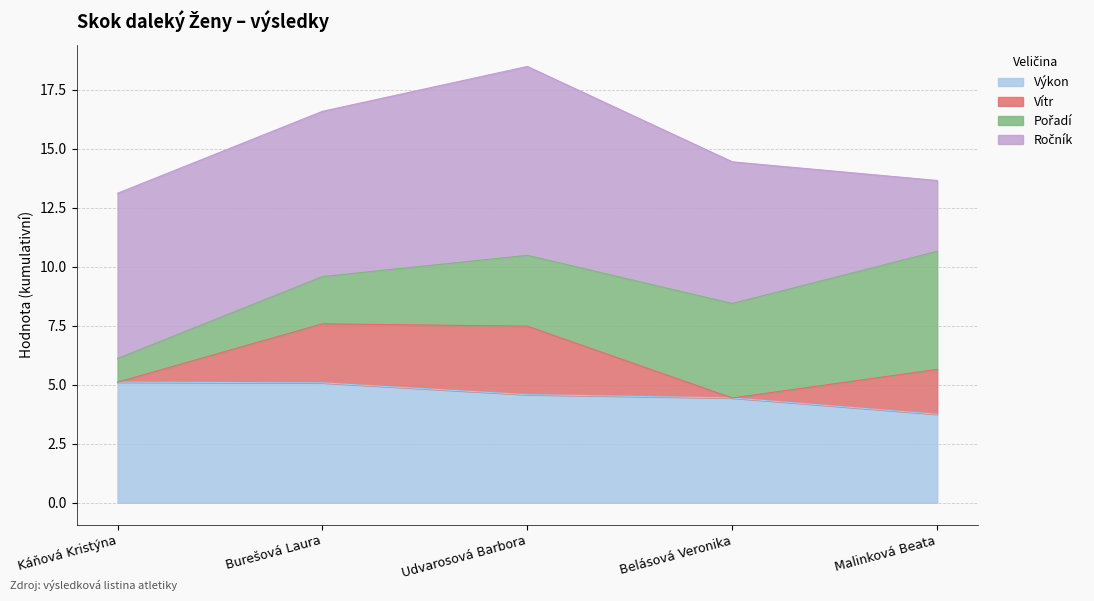

Which category has the highest value in the Pořadí series?

Malinková Beata